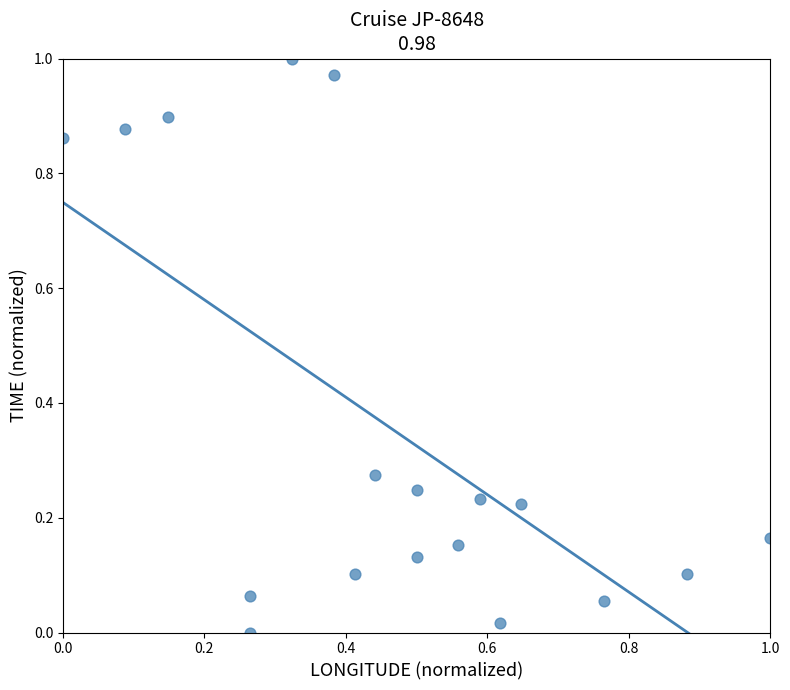

Count the number of points in this scatter plot.

18